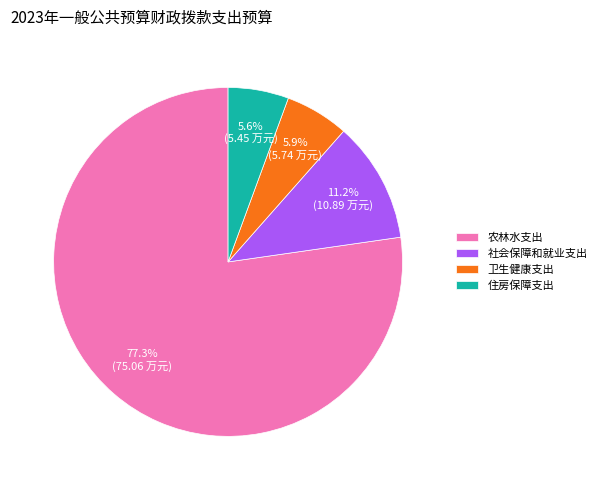

To the nearest percent, what is the difference between the 卫生健康支出 and 社会保障和就业支出 slice percentages?

5%